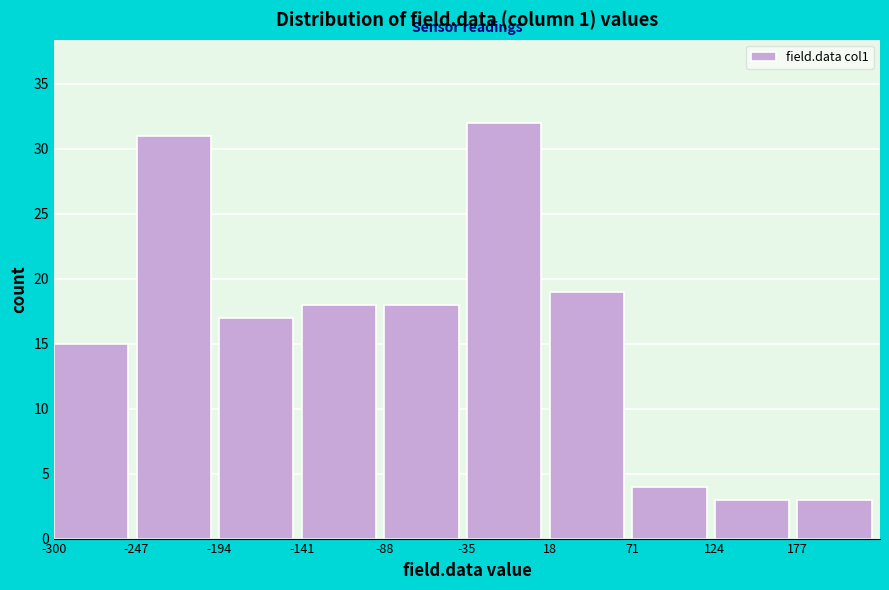

How tall is the bar that spans 71 to 124 on the x-axis? Neither the bar edges nor the heights are printed on the chart, so give them approximately, as read against the axes.

4